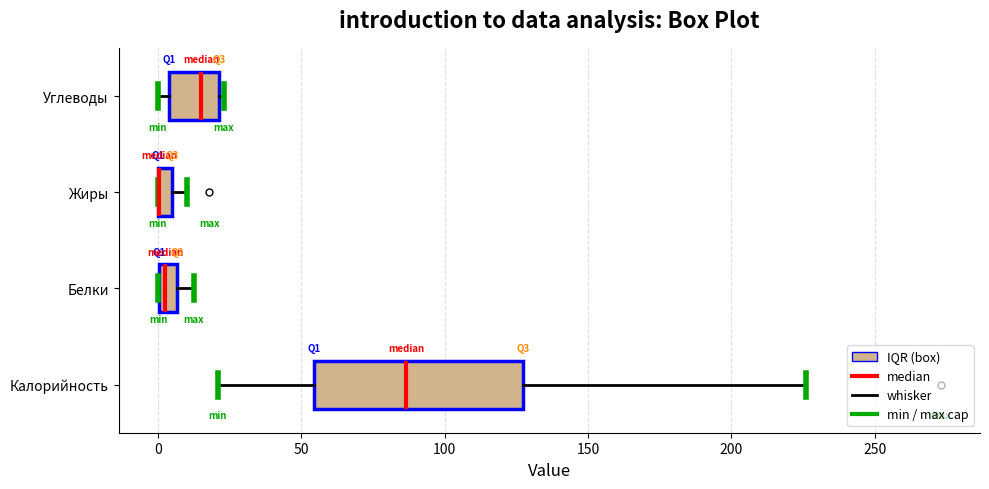

Where is the right edge of the box for Углеводы on the x-axis? The values are not printed on the chart, so give them approximately, as read against the axis.

20